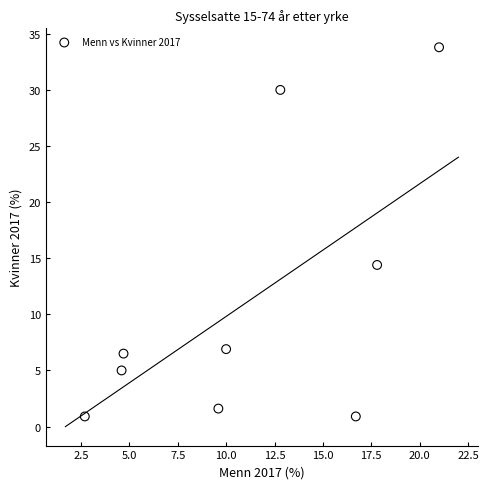

What Y value in the scatter plot is closest to 17?

14.4